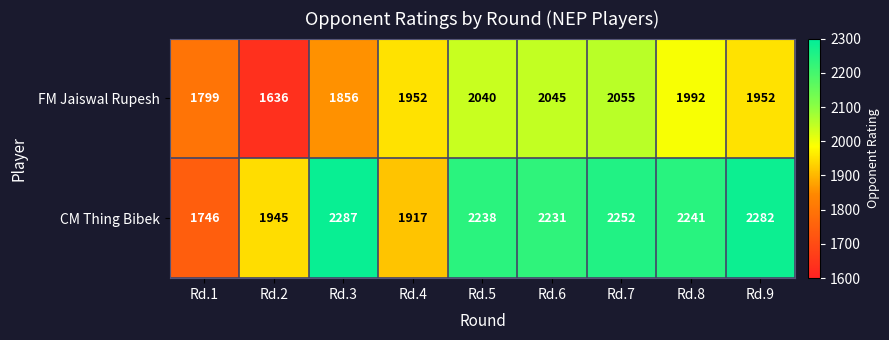

How many distinct data groups are displayed?

2